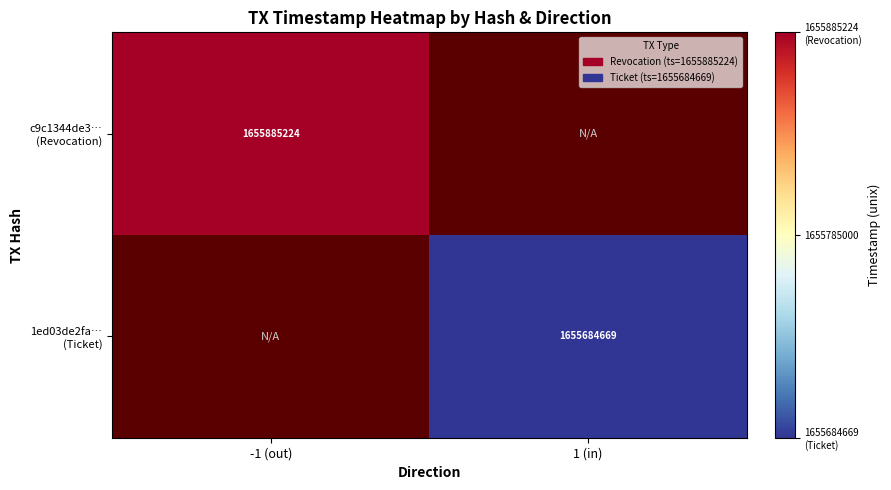

List the series in order of their overall mean, highest first.

c9c1344de3… (Revocation), 1ed03de2fa… (Ticket)